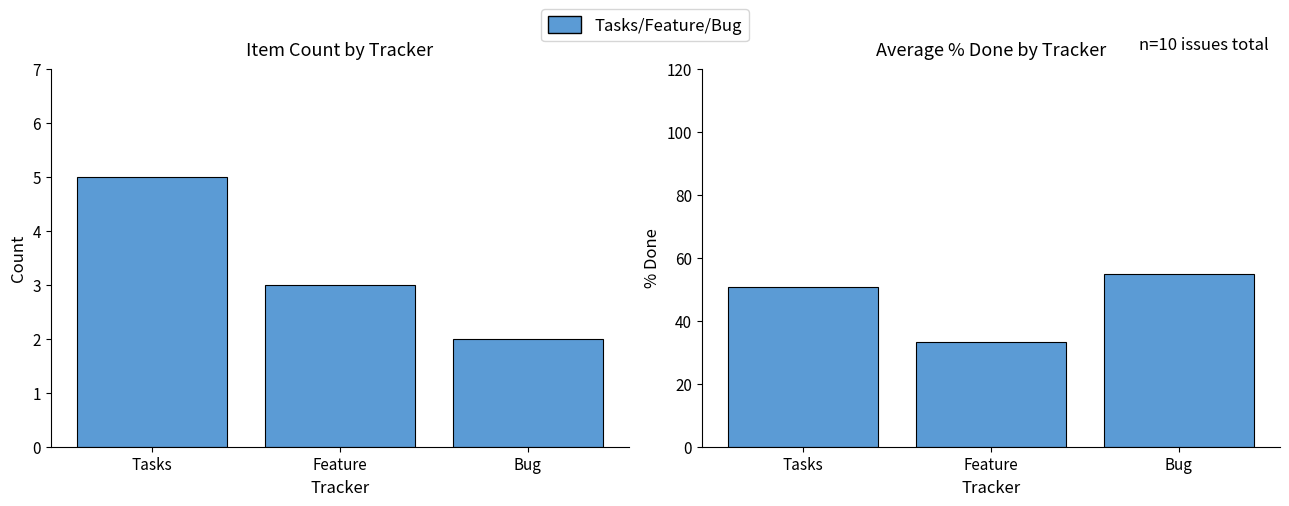

At how many categories does at least one series exceed 3?

3